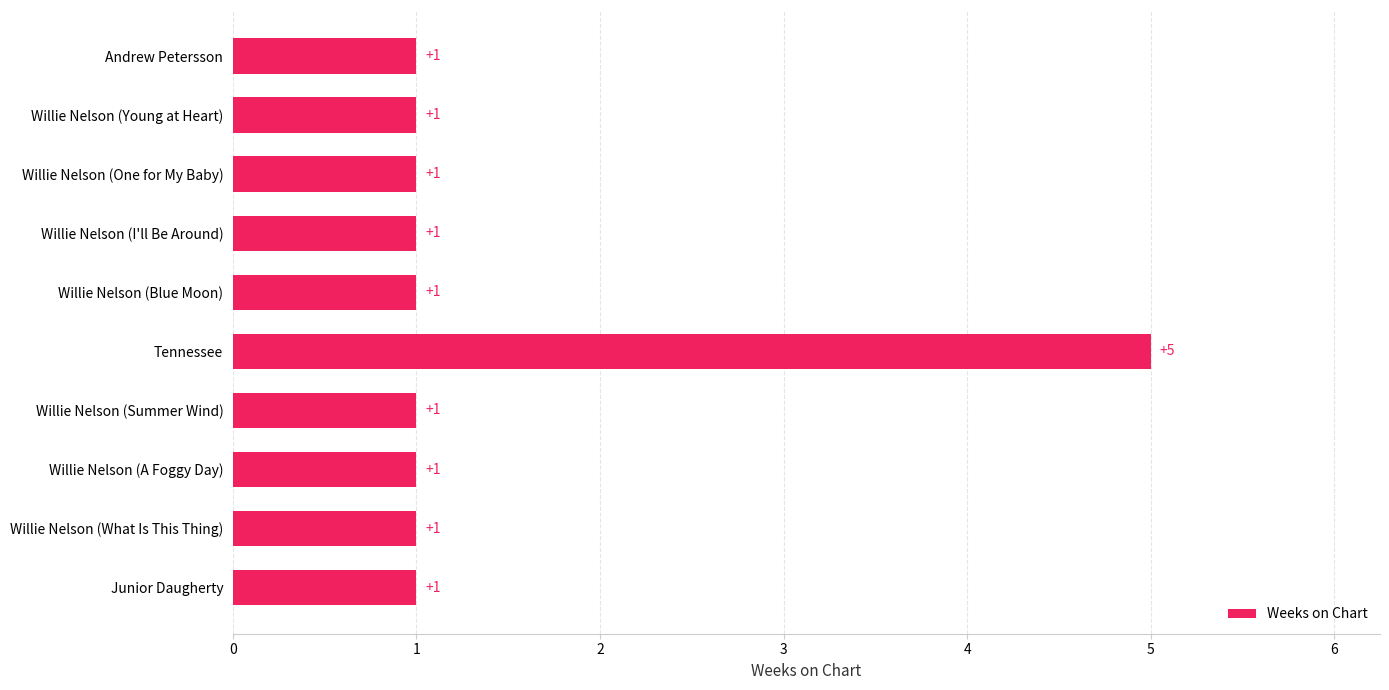

Count the number of categories in the chart.

10